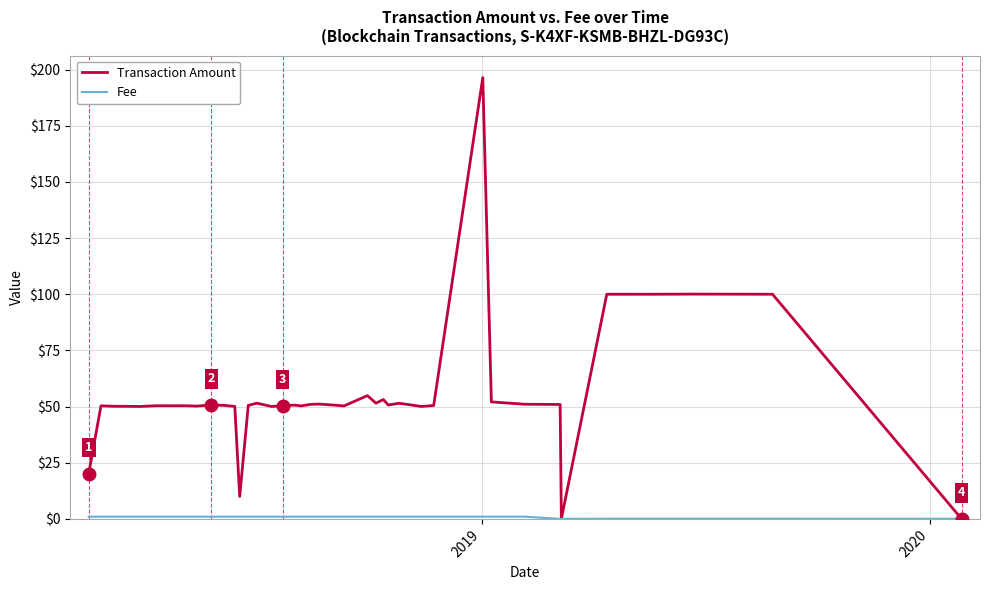

What is the maximum value shown in the chart?

196.4